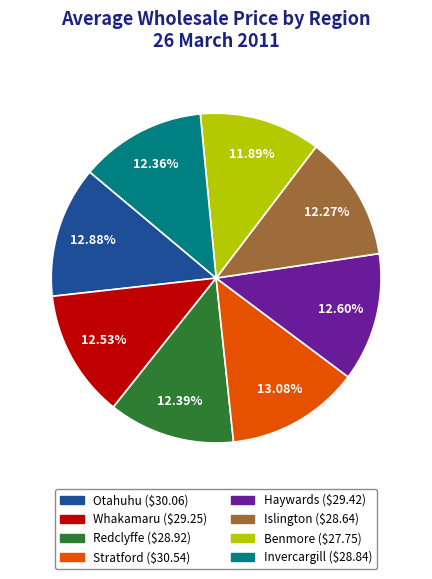

What is the total percentage of Whakamaru and Haywards?

25.1%